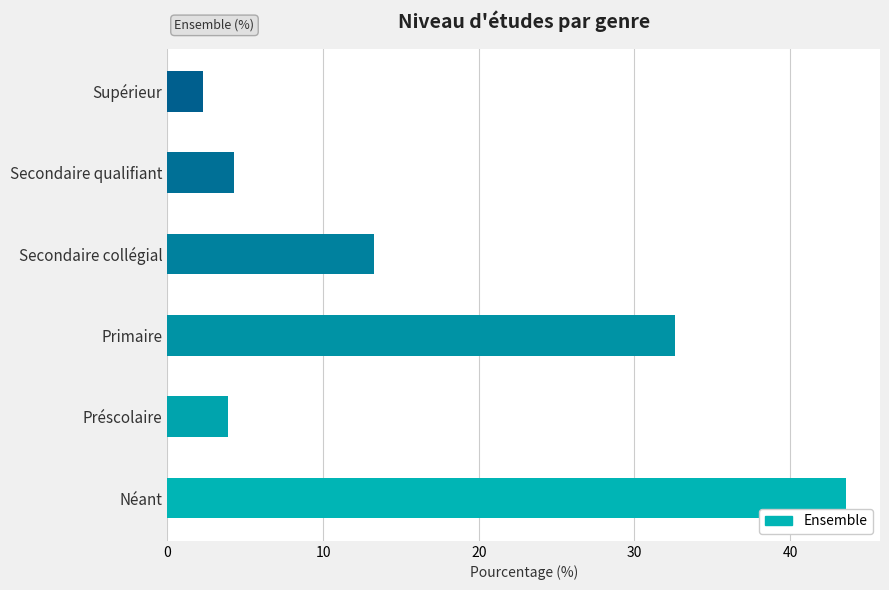

Where is the data nearest to the value 22?

Secondaire collégial